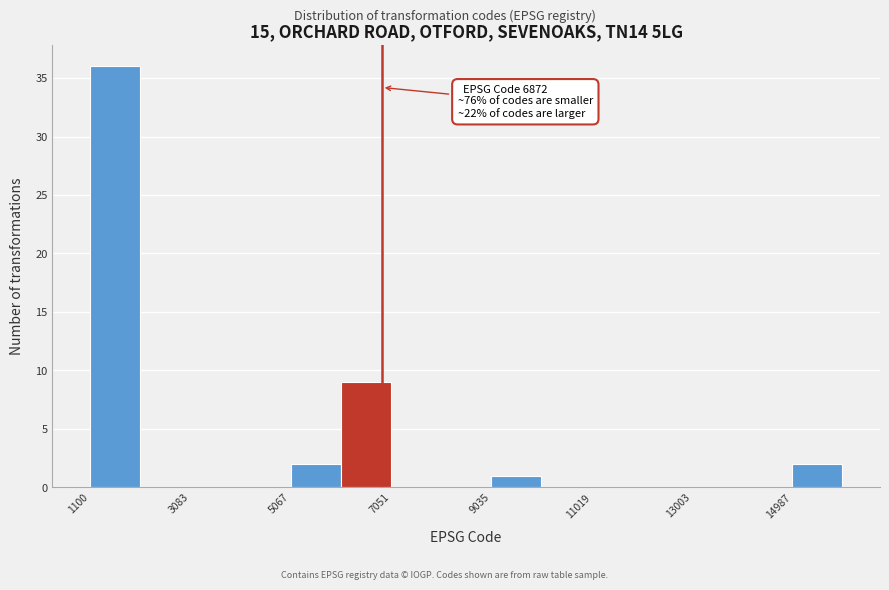

Which range on the x-axis has the tallest bar?

1200 to 2000